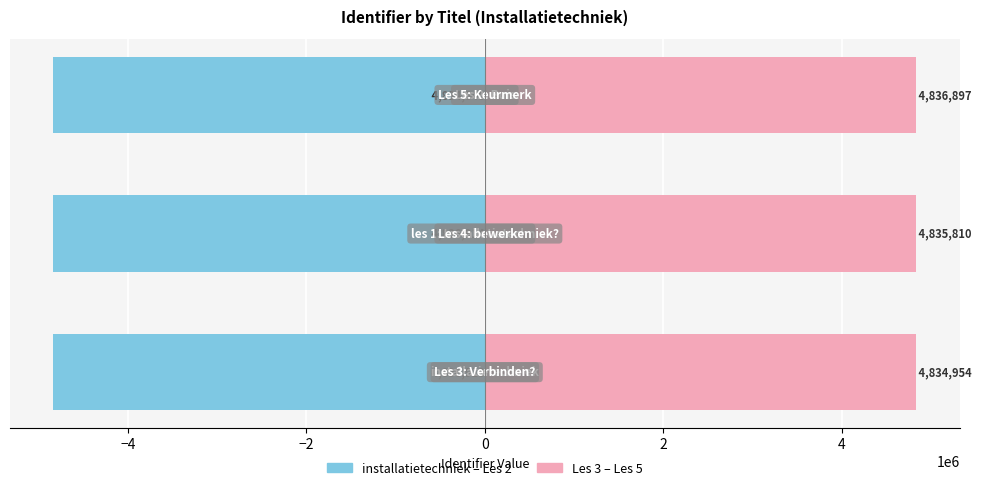

What is the difference between the highest and lowest values at −2?

9671745